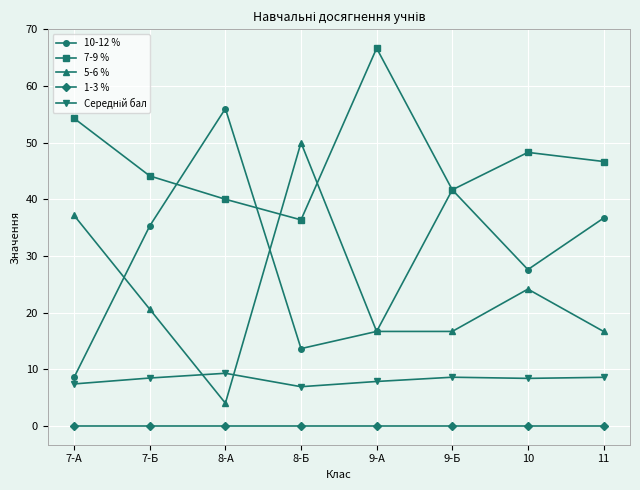

Which series has the largest total across all categories?

7-9 %